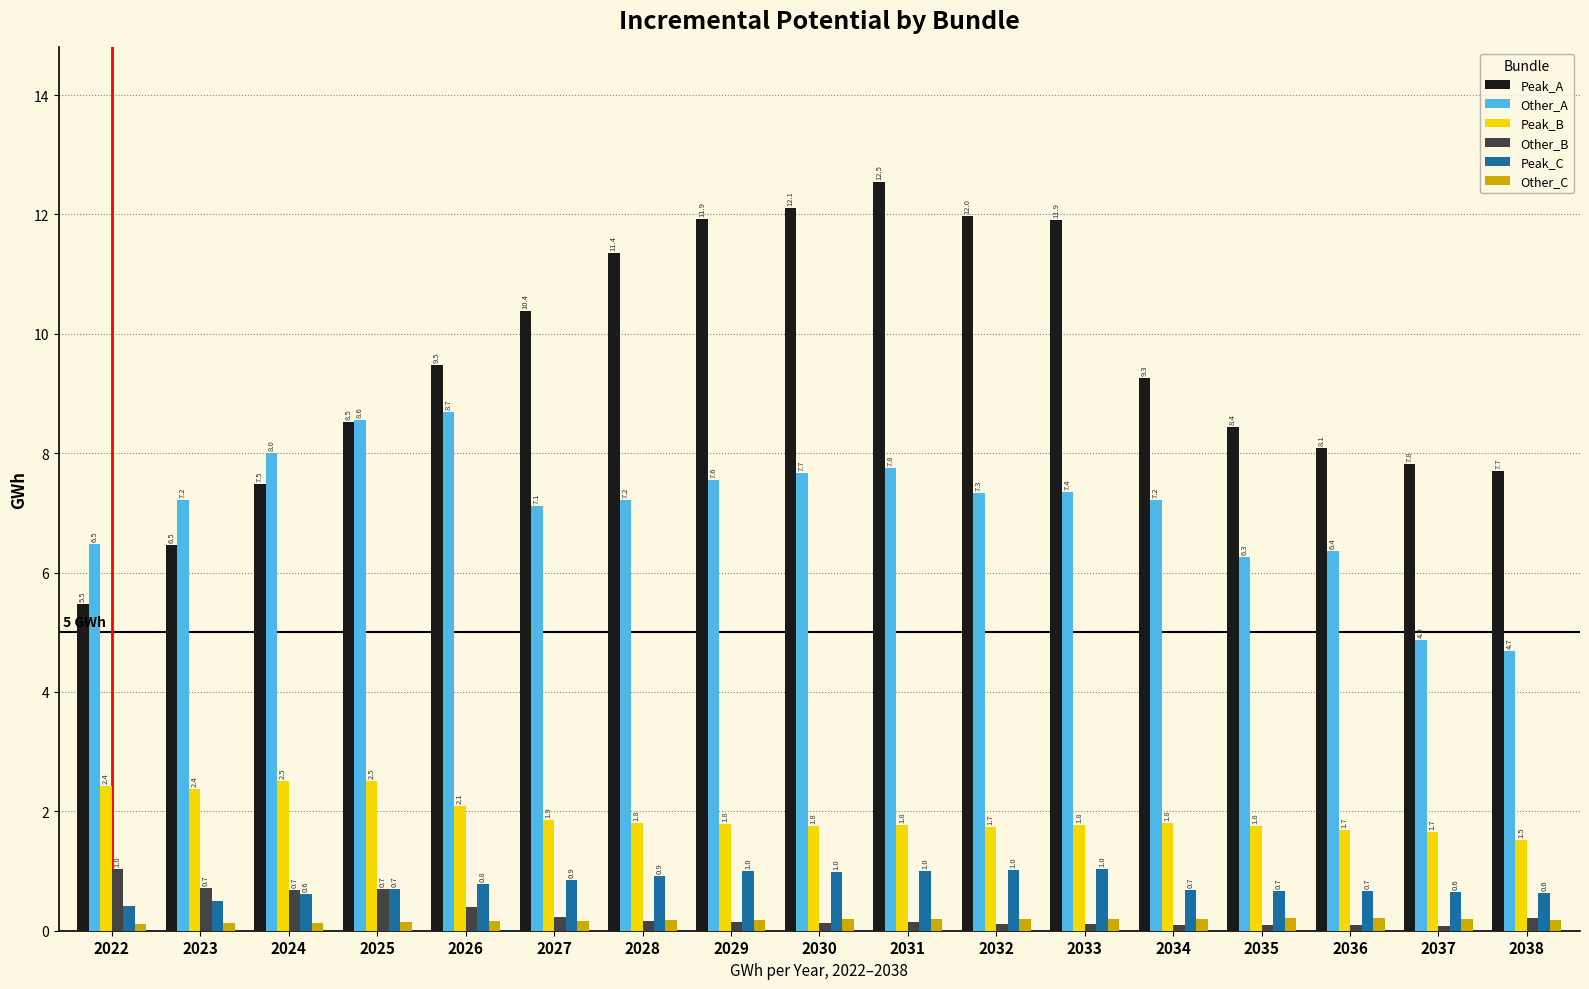

At 2024, list the series in order from largest to smallest.

Other_A, Peak_A, Peak_B, Other_B, Peak_C, Other_C